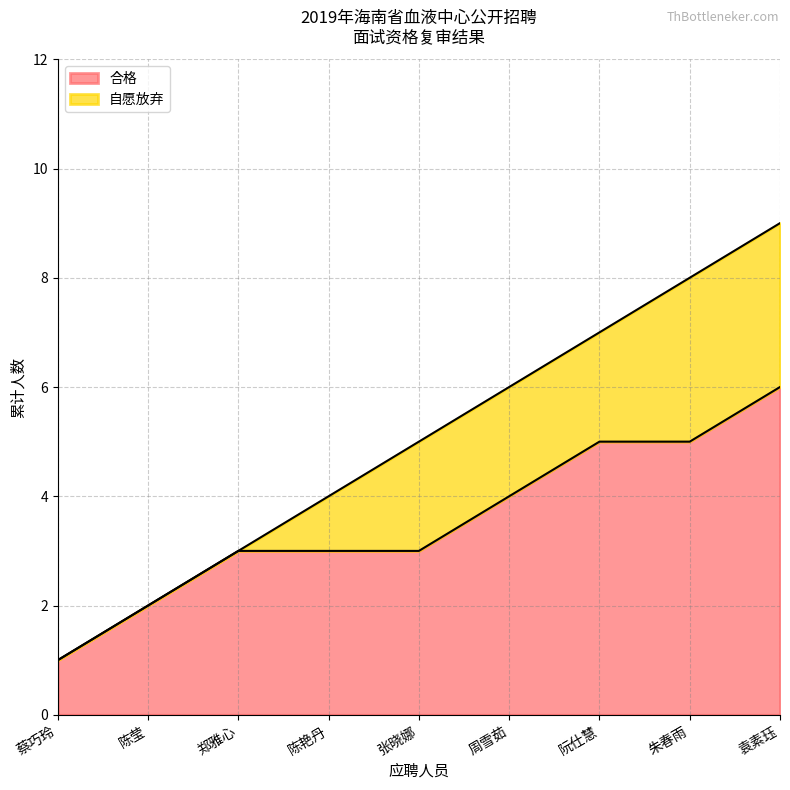

True or false: 合格 has a value of 1 at 陈莹.

False